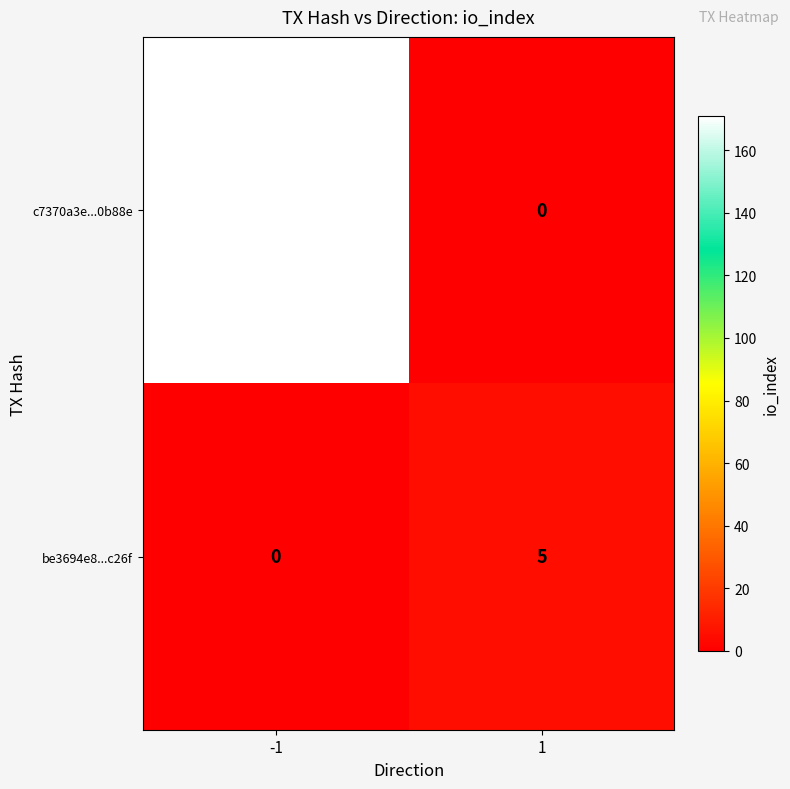

Is it true that c7370a3e...0b88e equals 171 at -1?

True